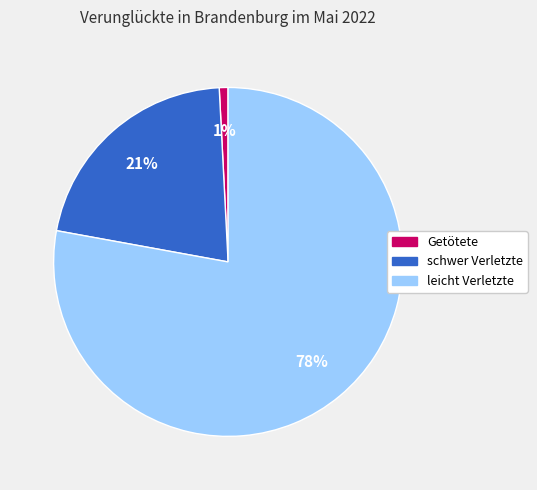

Rank the categories by value from lowest to highest.

Getötete, schwer Verletzte, leicht Verletzte